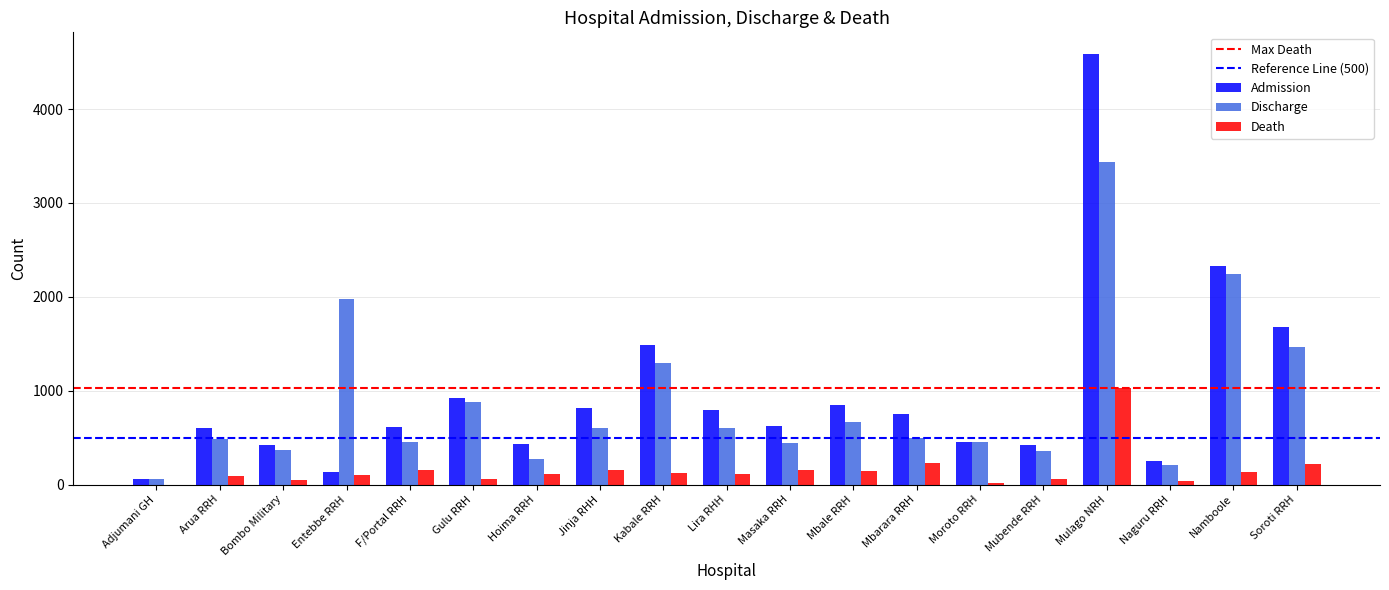

Is it true that Discharge equals 879 at Gulu RRH?

True